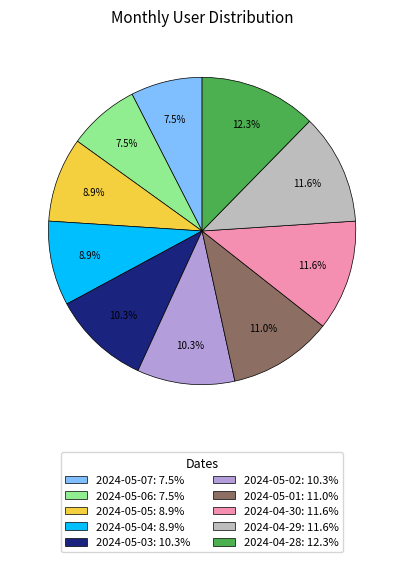

The 2024-05-05 slice represents 9% of the pie. True or false?

True